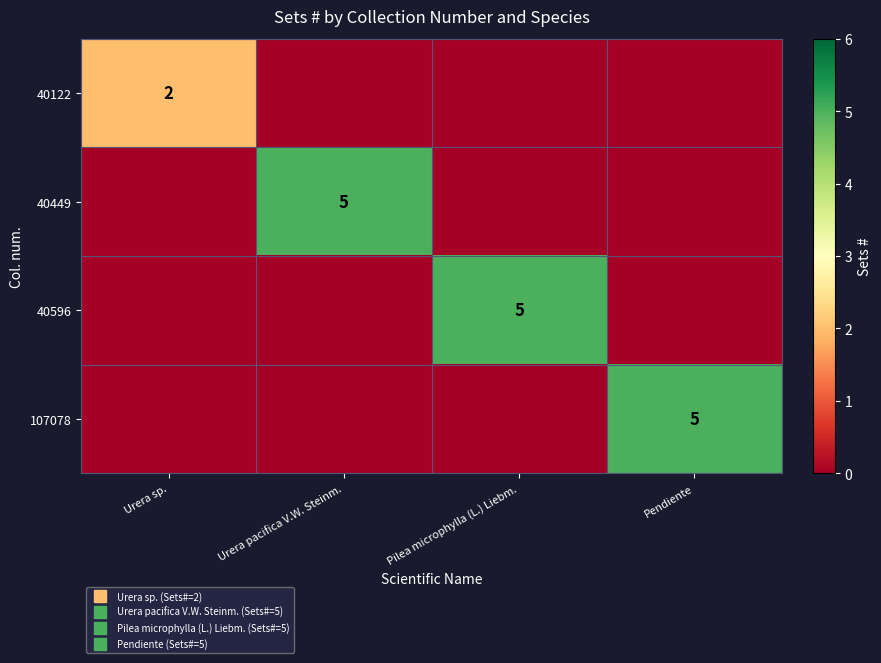

True or false: 107078 has a value of 0 at Urera sp..

True